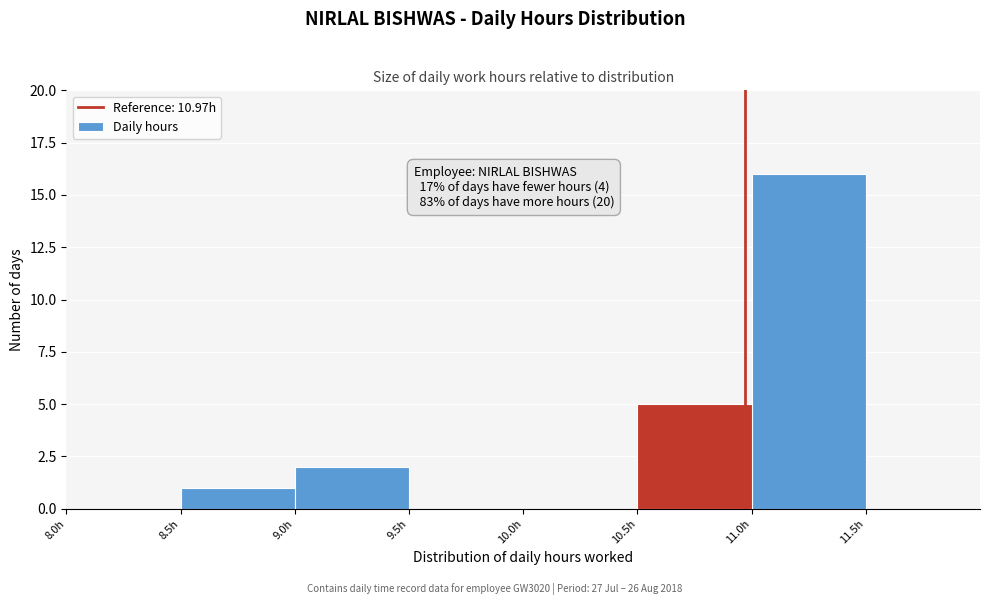

Over which range of the x-axis is the bar tallest?

11.0 to 11.5